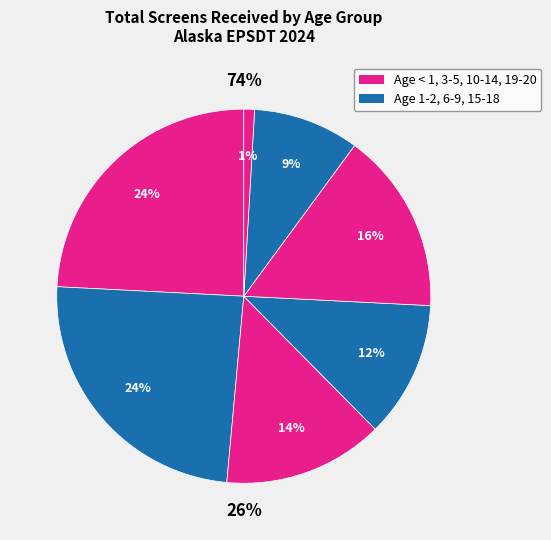

To the nearest percent, what is the difference between the largest and smallest slice percentages?

23%